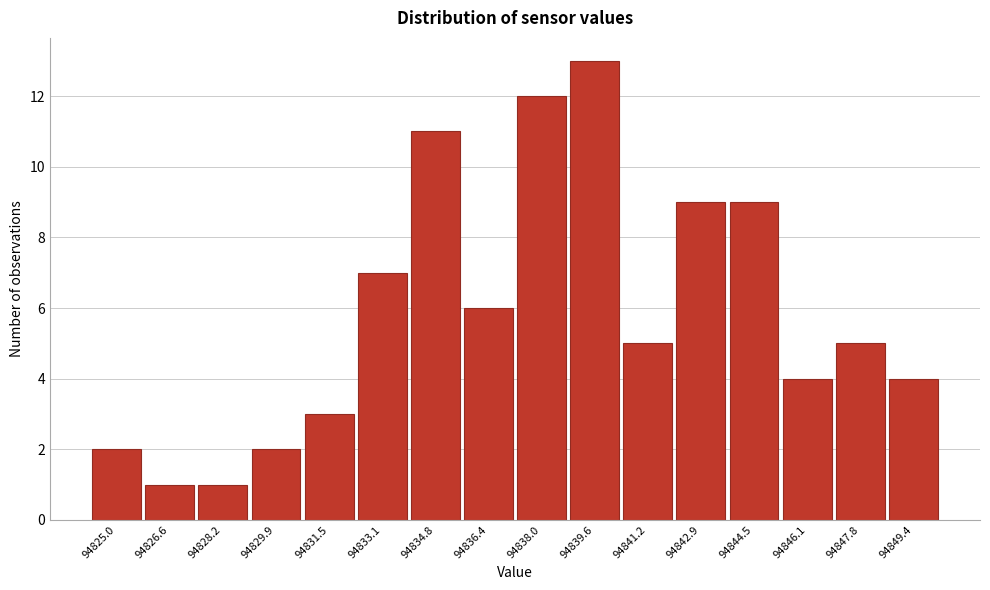

Reading left to right, what are all the values shown in this chart?

2	1	1	2	3	7	11	6	12	13	5	9	9	4	5	4